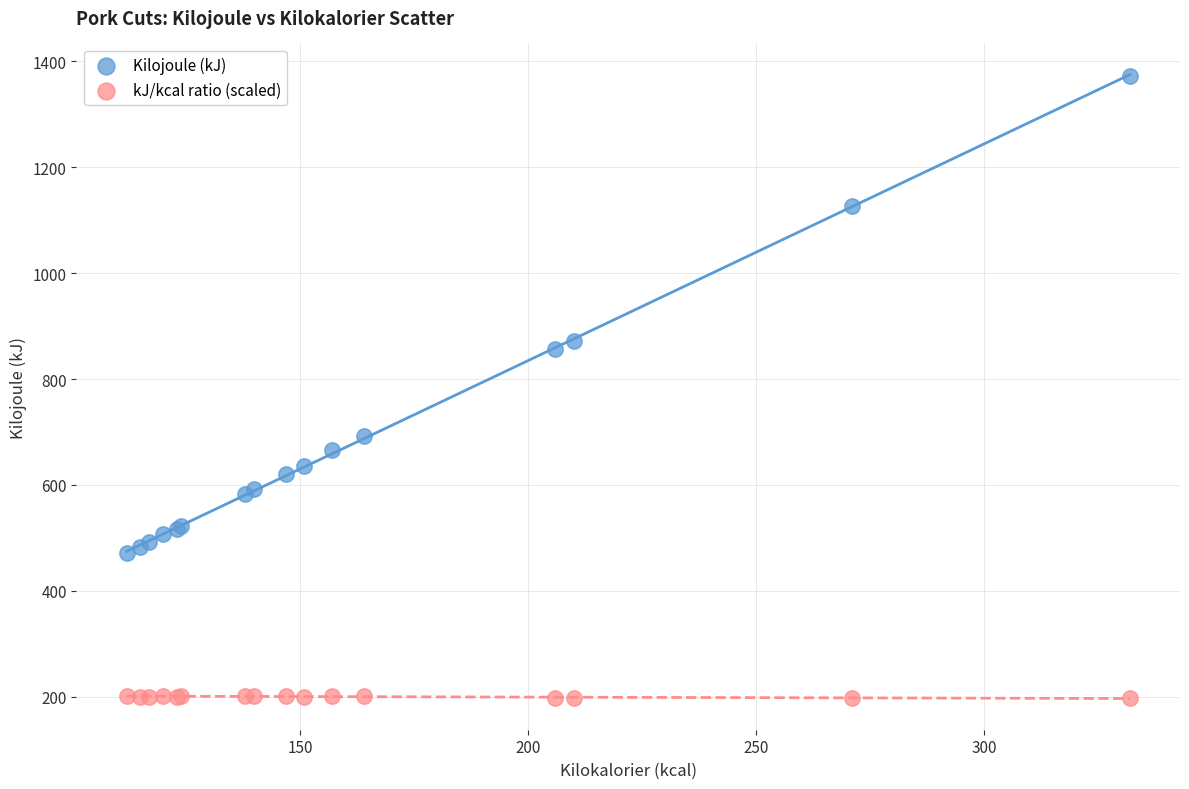

Which series contains the lowest Y value?

kJ/kcal ratio (scaled)